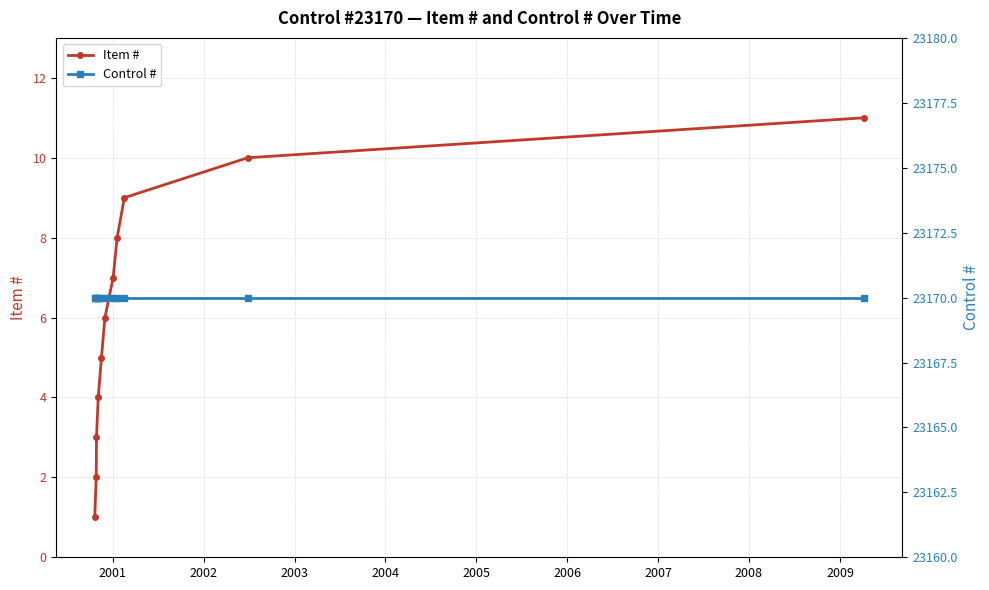

What is the average value of the Item # series?

6